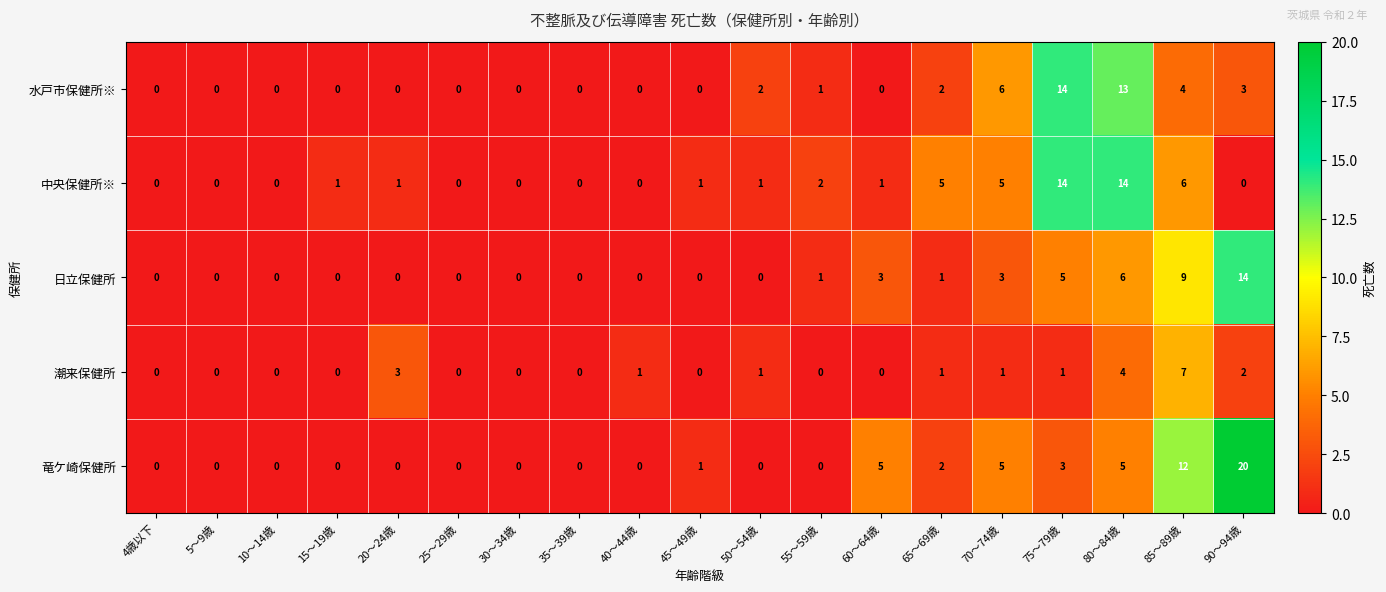

Which series has the widest spread of values?

竜ケ崎保健所